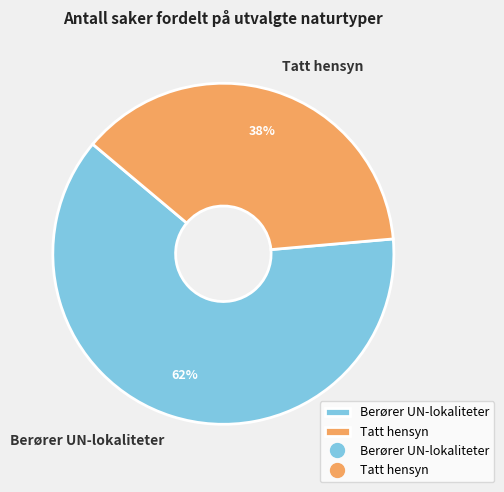

Is there a majority slice in this chart?

Yes